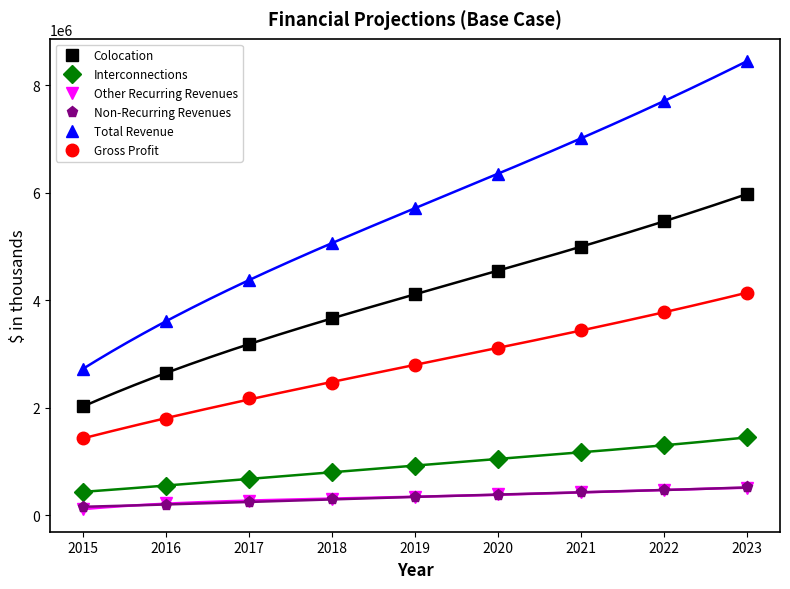

Reading left to right, transcribe all the data shown in this chart.

Colocation: 2015=2024963.0	2016=2647094.0	2017=3178145.0	2018=3670171.0	2019=4110591.5	2020=4542203.6	2021=4996424.0	2022=5471084.3	2023=5974424.0
Interconnections: 2015=435809.0	2016=543045.0	2017=681173.0	2018=801965.0	2019=919051.9	2020=1043123.9	2021=1168298.8	2022=1302653.1	2023=1445945.0
Other Recurring Revenues: 2015=108369.0	2016=227235.0	2017=260802.0	2018=304366.0	2019=343324.8	2020=384523.8	2021=422976.2	2022=465273.8	2023=511801.2
Non-Recurring Revenues: 2015=156726.0	2016=194615.0	2017=248308.0	2018=295152.0	2019=339424.8	2020=380155.8	2021=425774.5	2022=468351.9	2023=515187.1
Total Revenue: 2015=2725867.0	2016=3611989.0	2017=4368428.0	2018=5071654.0	2019=5712393.1	2020=6350007.1	2021=7013473.4	2022=7707363.1	2023=8447357.3
Gross Profit: 2015=1434367.0	2016=1791089.0	2017=2175328.0	2018=2466154.0	2019=2799072.6	2020=3111503.5	2021=3436602.0	2022=3776607.9	2023=4139205.1